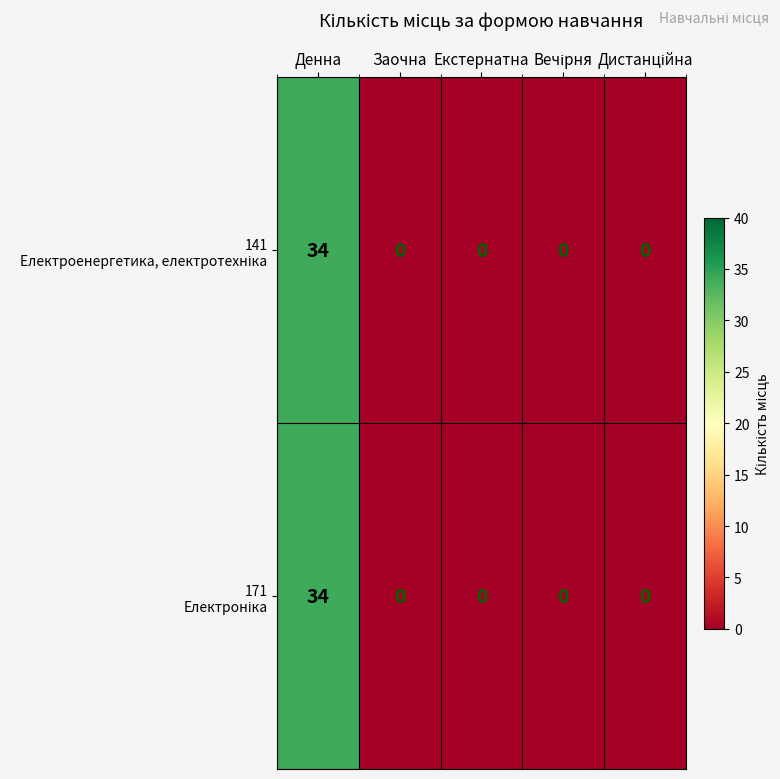

At which category does the chart reach its peak across all series?

Денна